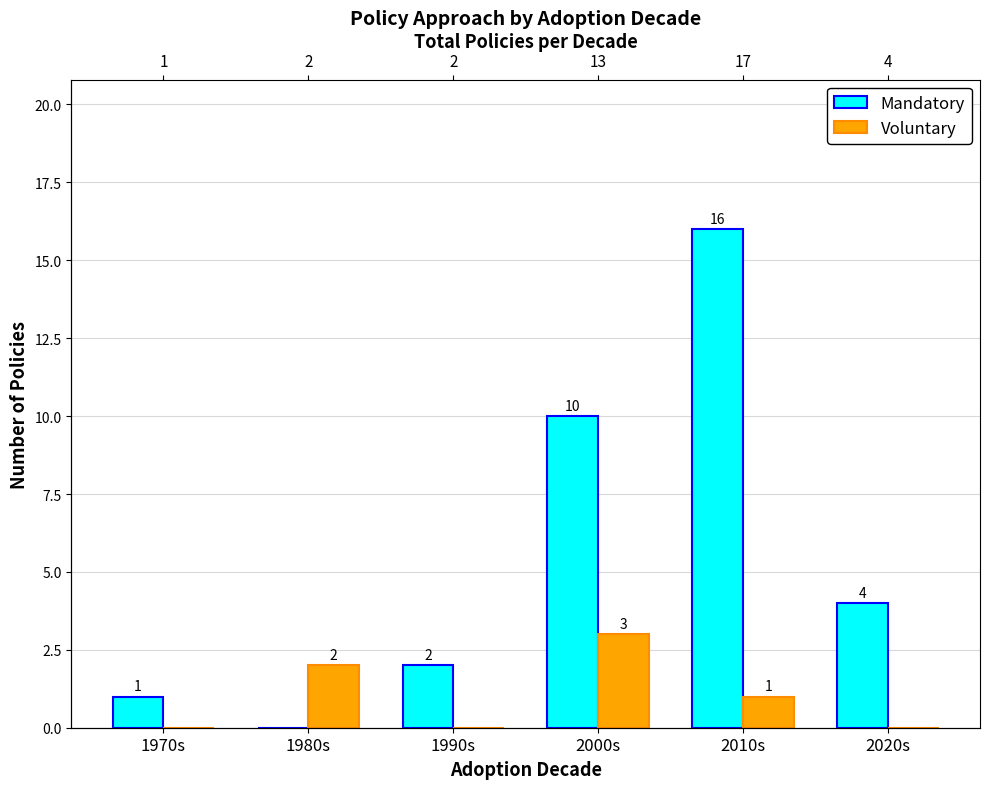

At how many categories does at least one series exceed 2?

3